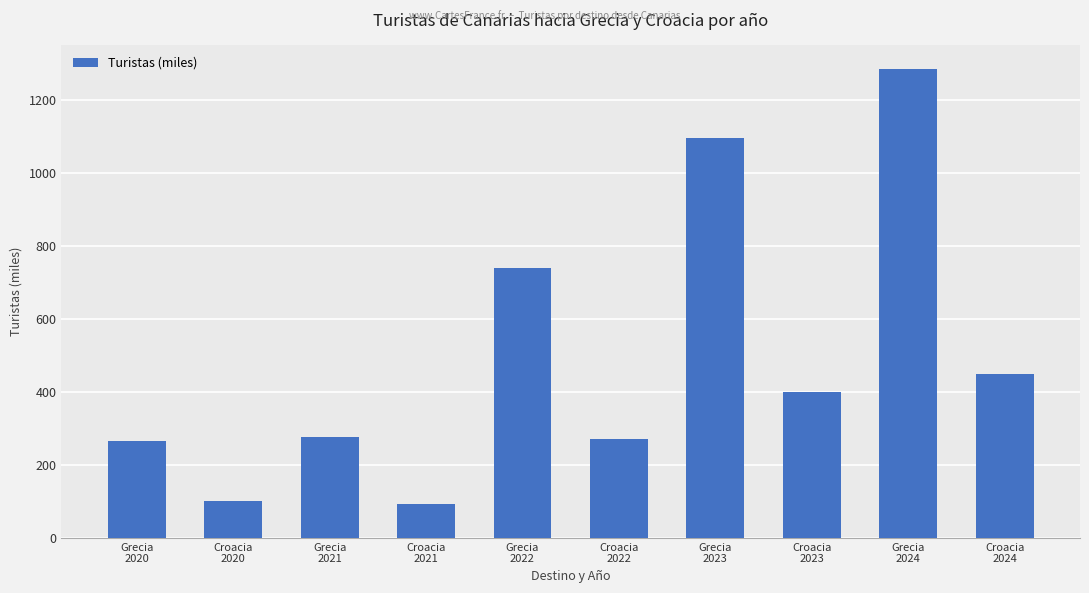

What is the value of the 6th bar from the left?

271.3